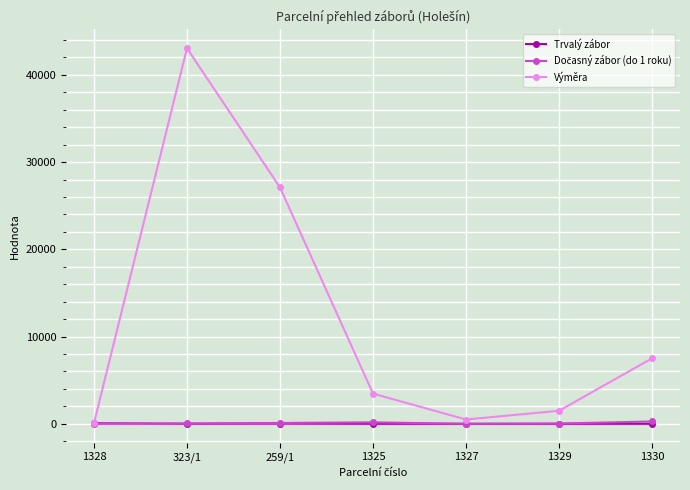

Is it true that Výměra equals 495 at 1327?

True